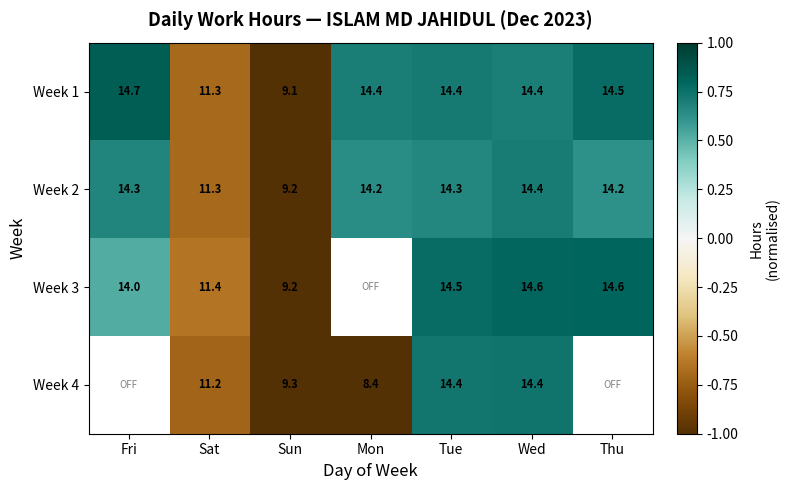

Where is Week 2 nearest to the value 11?

Sat